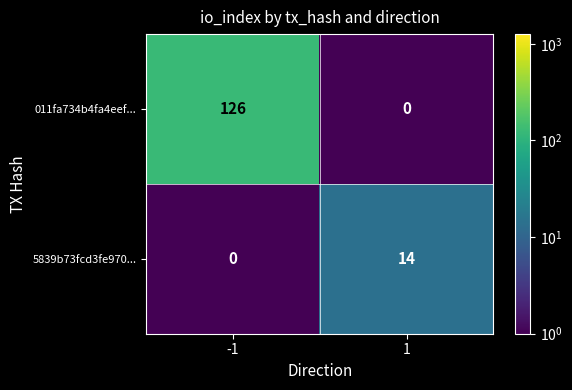

Which series has the largest range (max minus min)?

011fa734b4fa4eef...